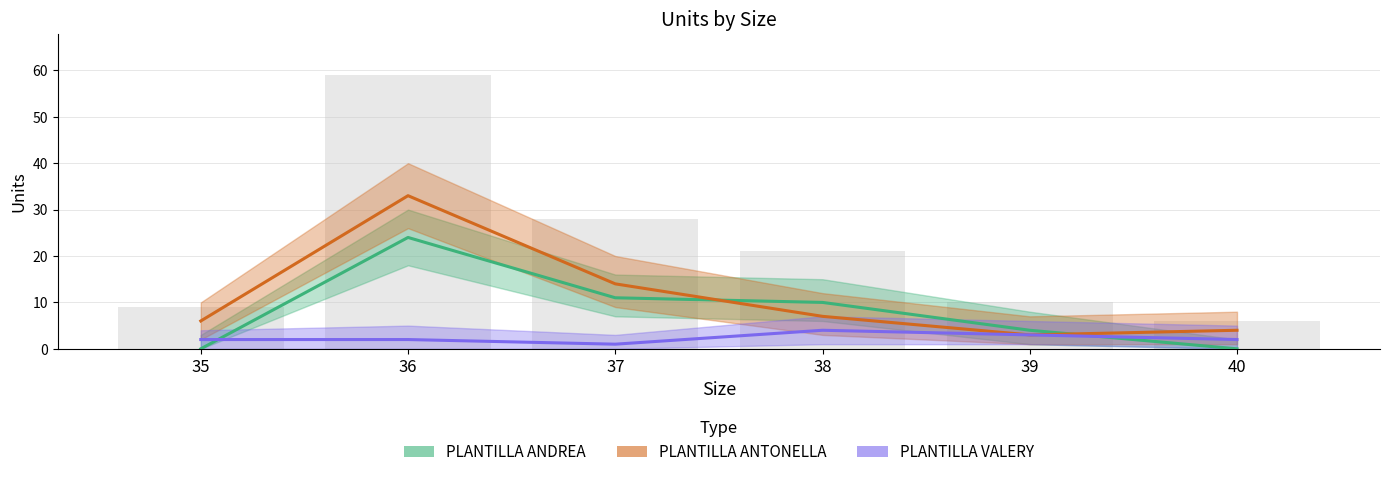

At which category is the sum across all series the highest?

36